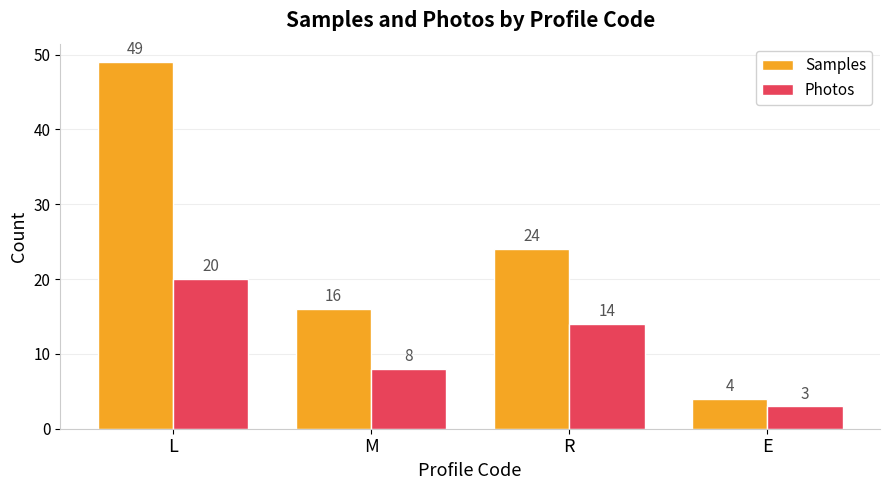

At M, list the series in order from largest to smallest.

Samples, Photos